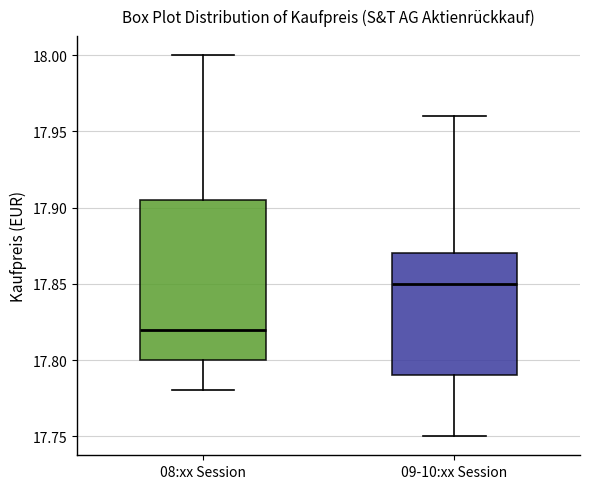

Comparing the boxes themselves (not the whiskers), which one is the tallest?

08:xx Session